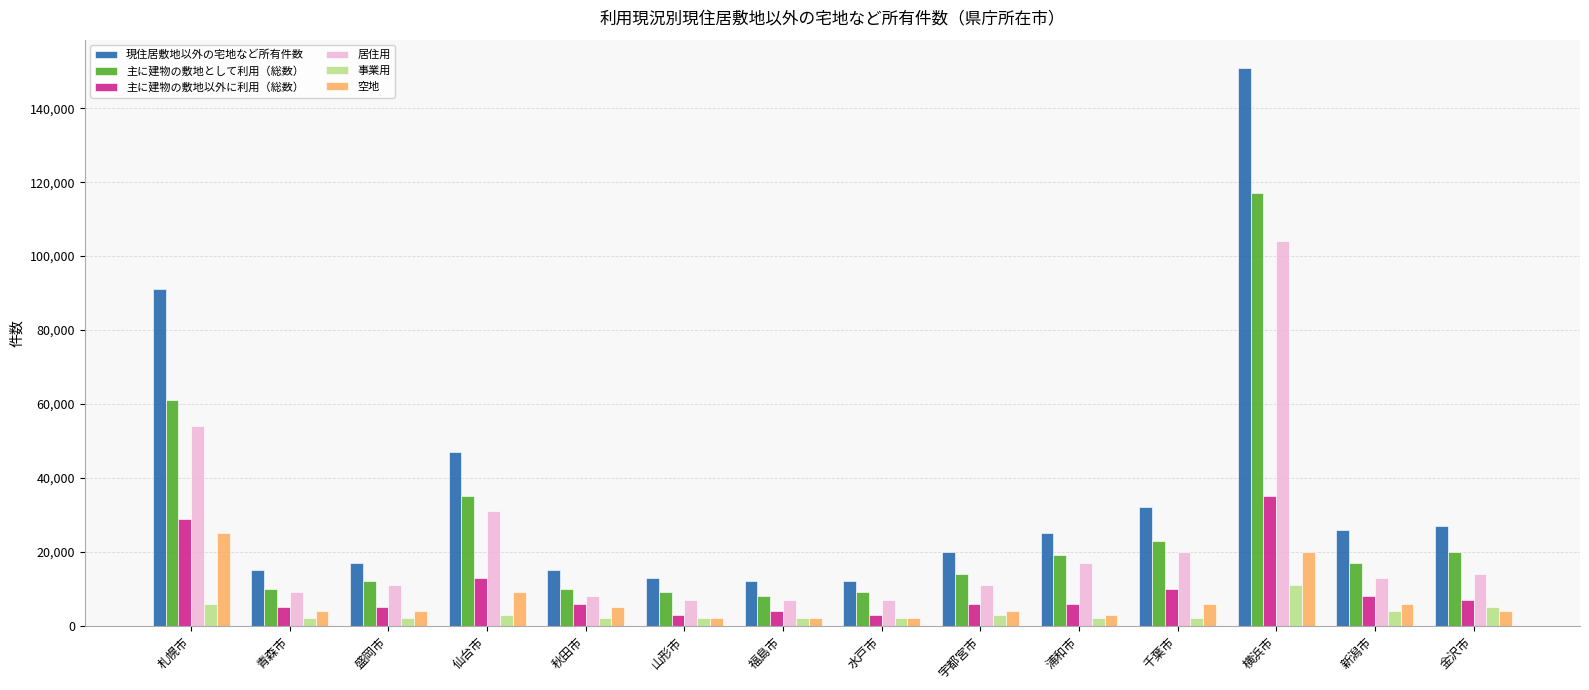

What is the smallest value displayed?

2000